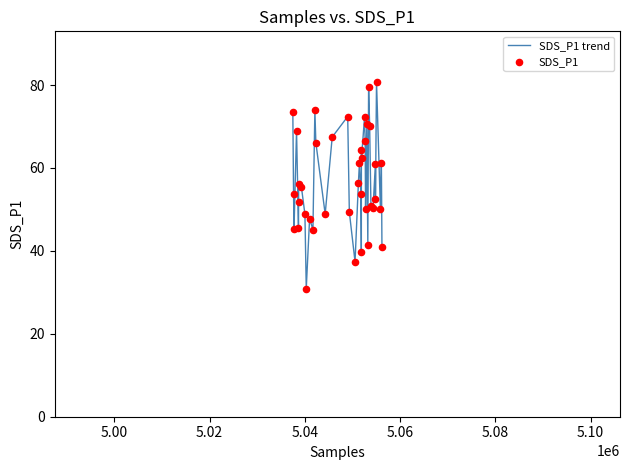

What is the greatest value displayed?

80.8